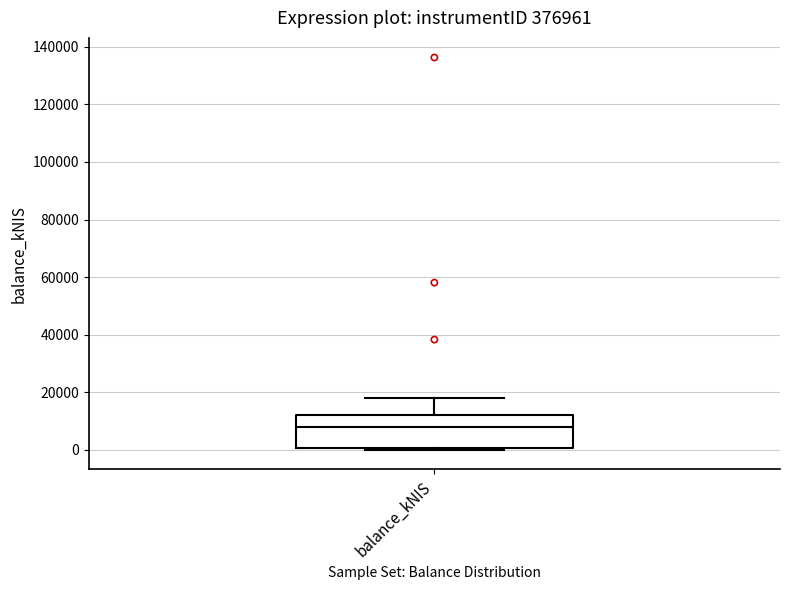

Read this box plot against the y-axis: the position of the median line, the range covered by the box, and the ends of both whiskers. The values are not printed on the chart, so give them approximately, as read against the axis.

median 8000, box 0 to 12000, whiskers 0 to 18000